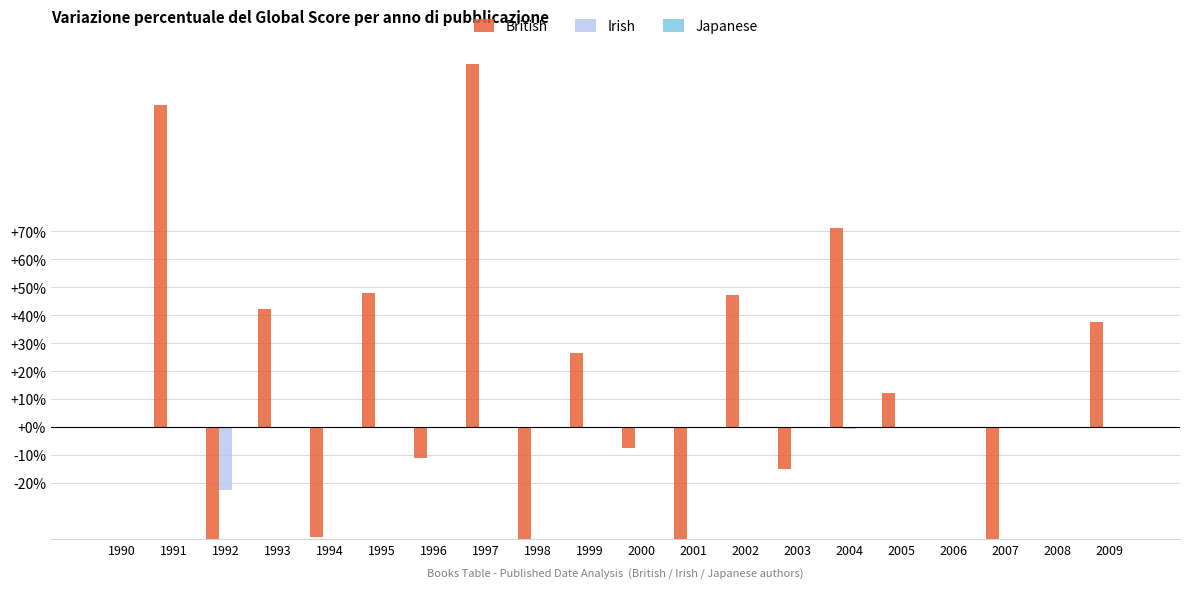

Which has a higher value, 1995 or 1999?

1995